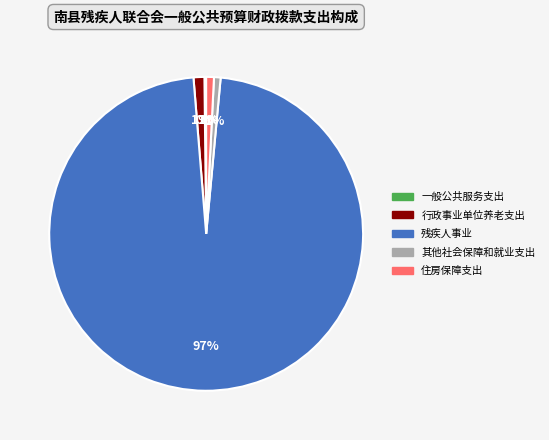

To the nearest percent, what percentage of the pie is 行政事业单位养老支出?

1%